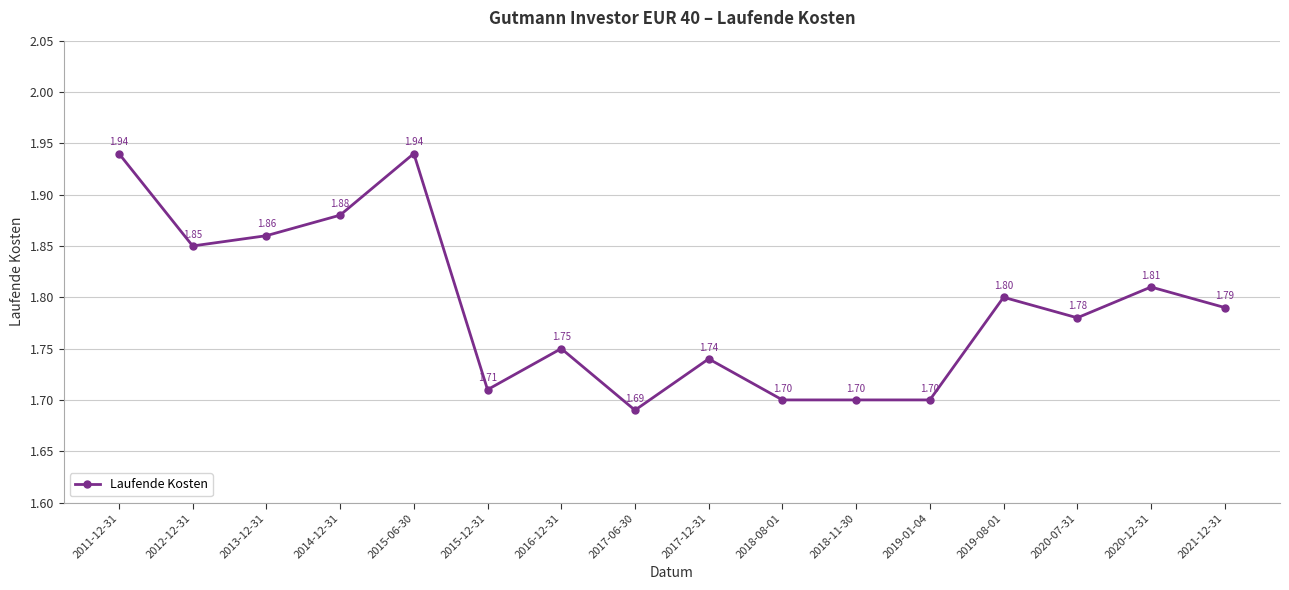

How many values are between 1 and 2?

16